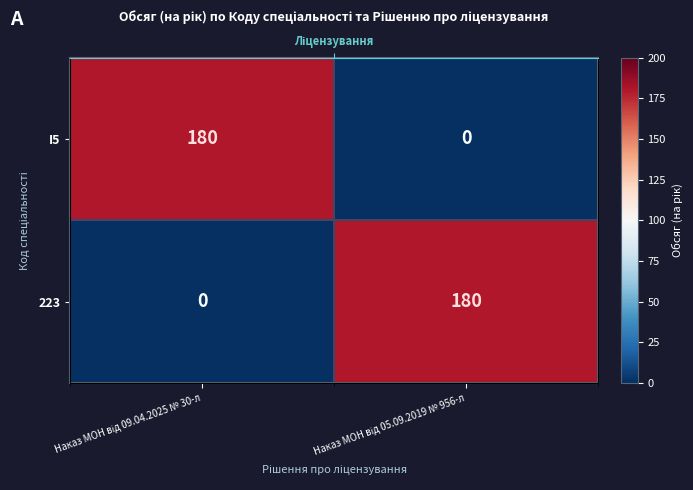

Is it true that 223 equals 180 at Наказ МОН від 05.09.2019 № 956-л?

True